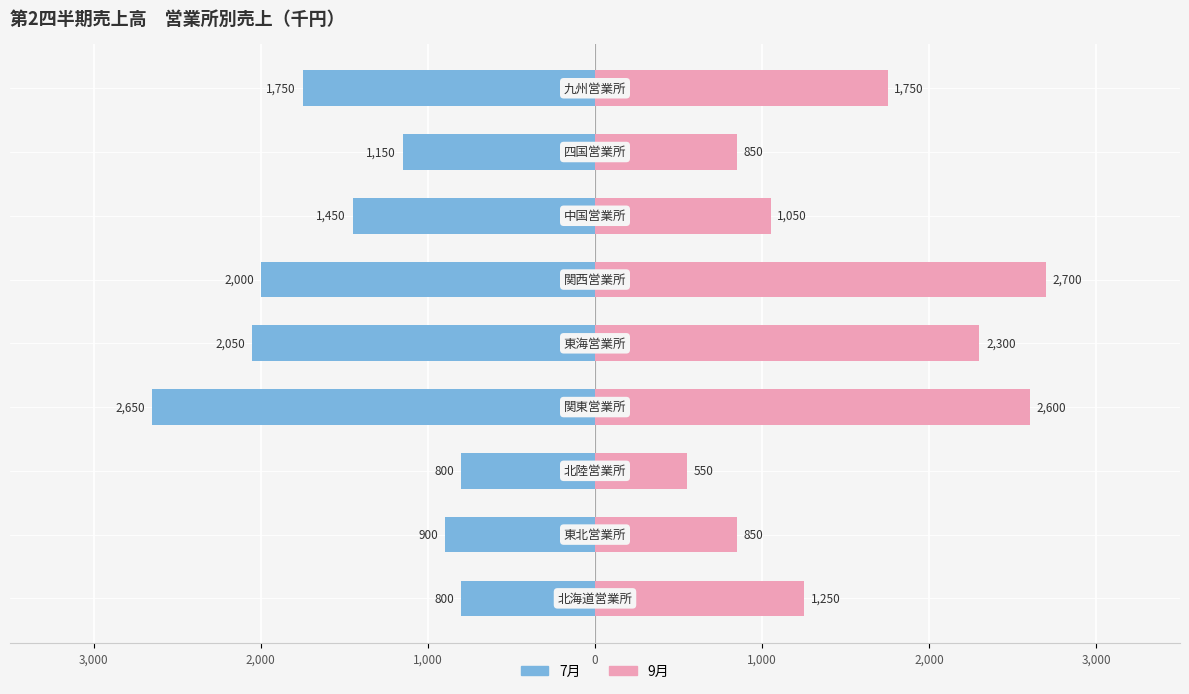

What is the average value of the 7月 series?

-1506